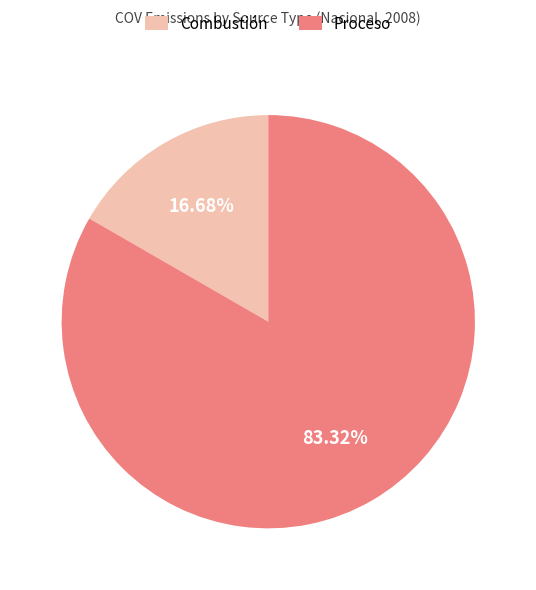

To the nearest percent, what is the difference between the Combustión and Proceso slice percentages?

67%